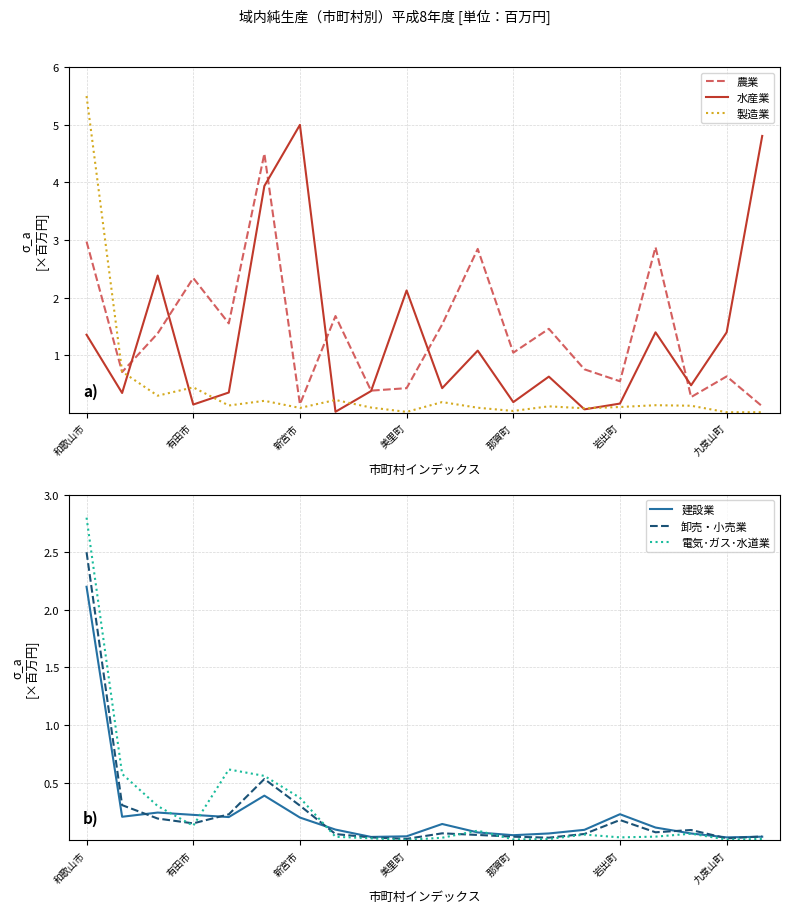

The 水産業 series shows 3.2 at 美里町. True or false?

False